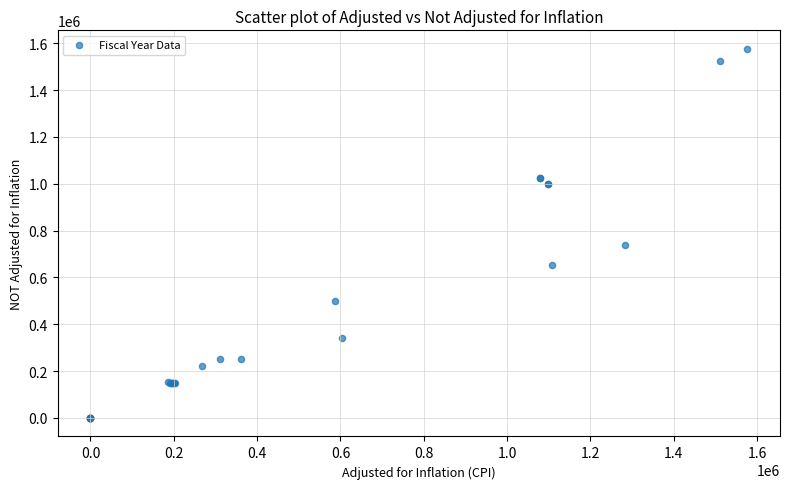

What Y value in the scatter plot is closest to 788096?

739330